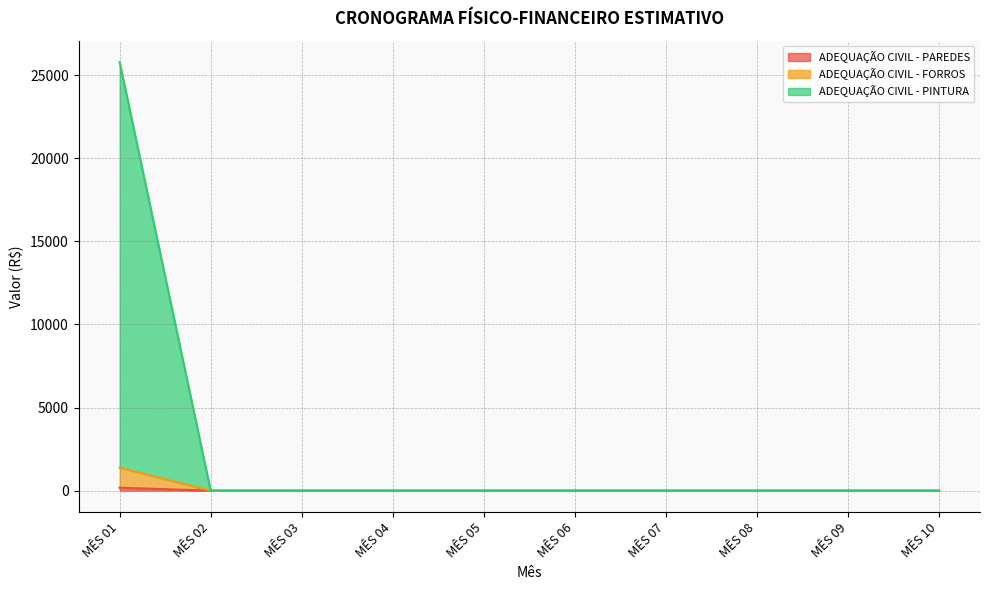

Is the value of ADEQUAÇÃO CIVIL - PINTURA at MÊS 02 greater than the value of ADEQUAÇÃO CIVIL - PAREDES at MÊS 03?

No